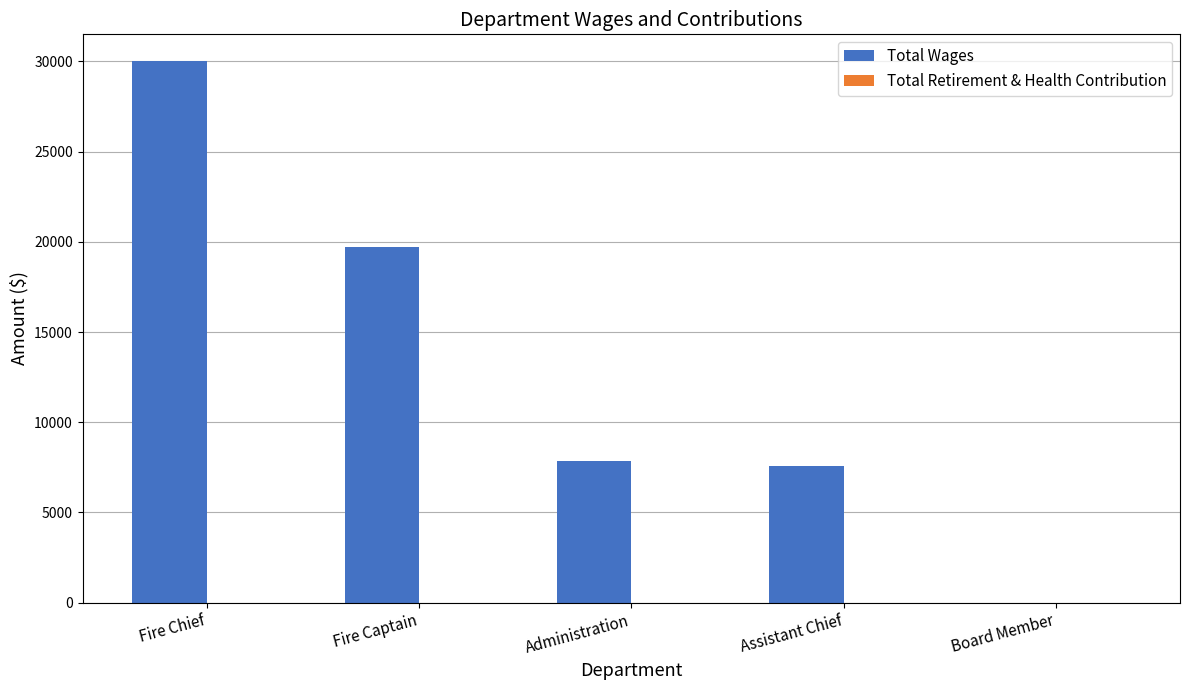

What is the maximum value shown in the chart?

30000